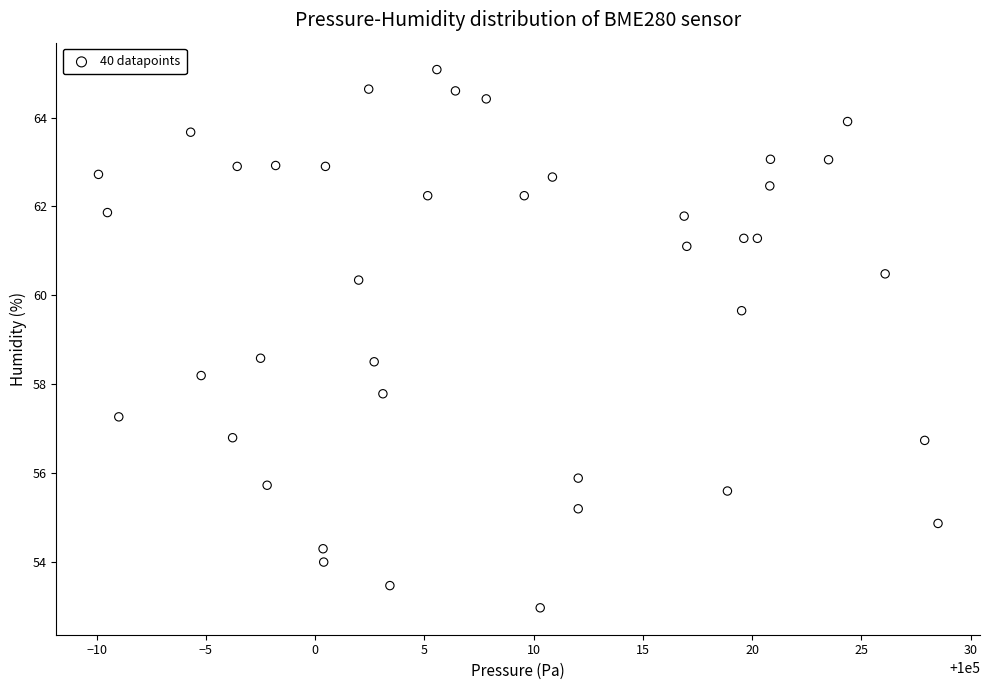

What is the range of Y values (max minus min)?

12.1